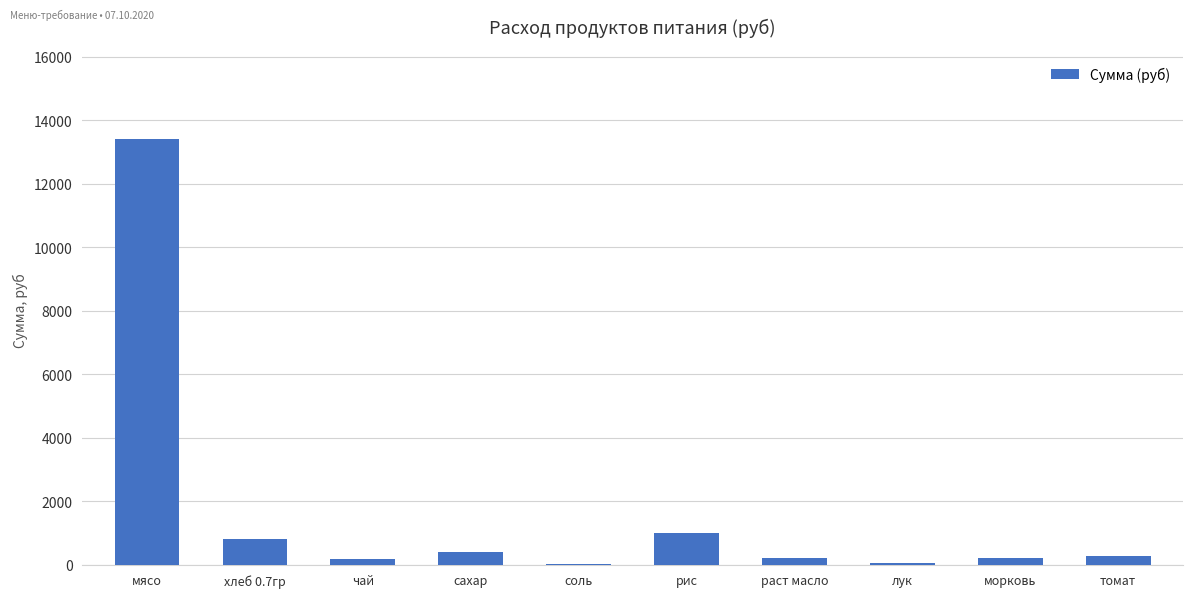

What is the change in value from чай to томат?

+111.9